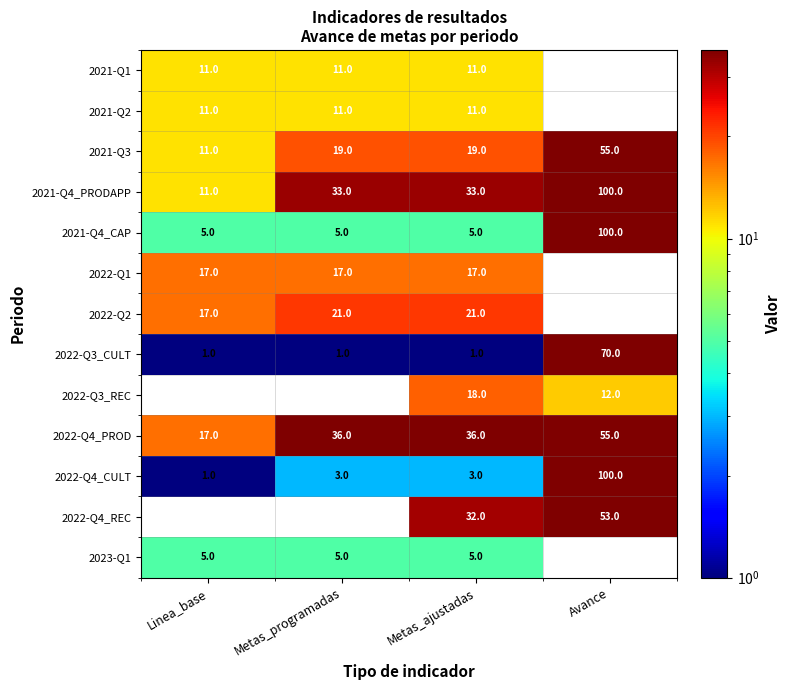

Which label corresponds to the smallest value in the chart?

Linea_base